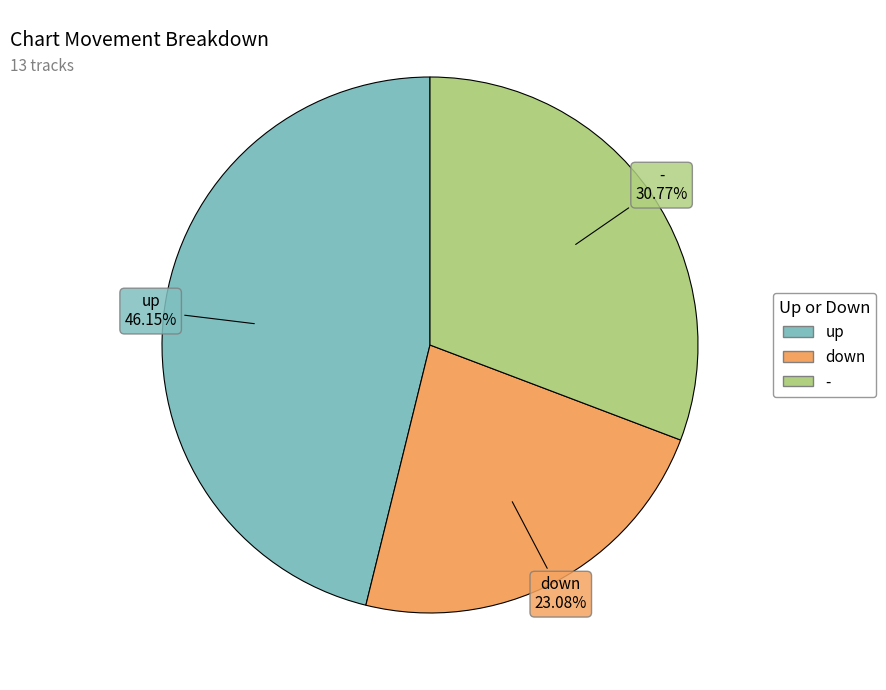

What percentage is the - slice, to the nearest percent?

31%